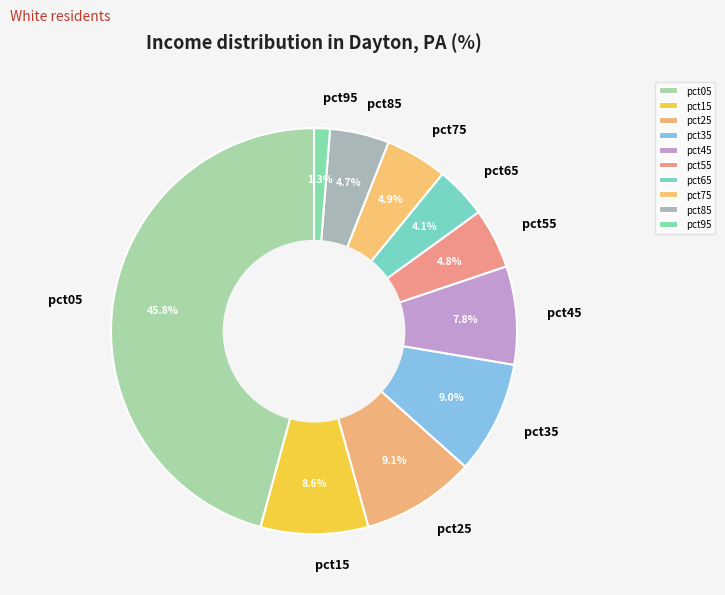

Which has a higher value, pct05 or pct45?

pct05